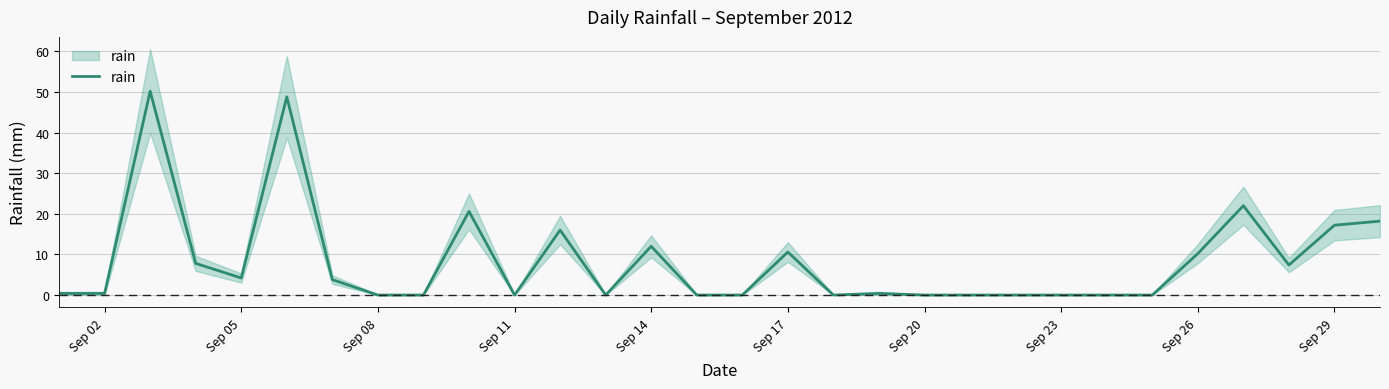

How many lines are shown in the chart?

1